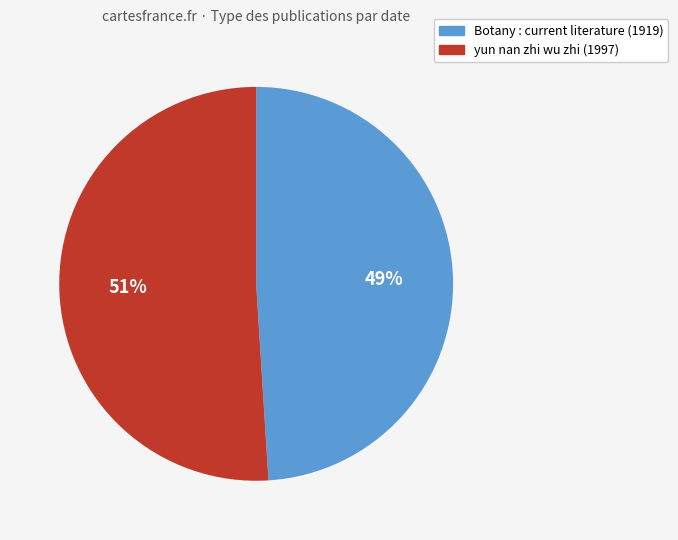

To the nearest percent, what portion does yun nan zhi wu zhi (1997) represent?

51%